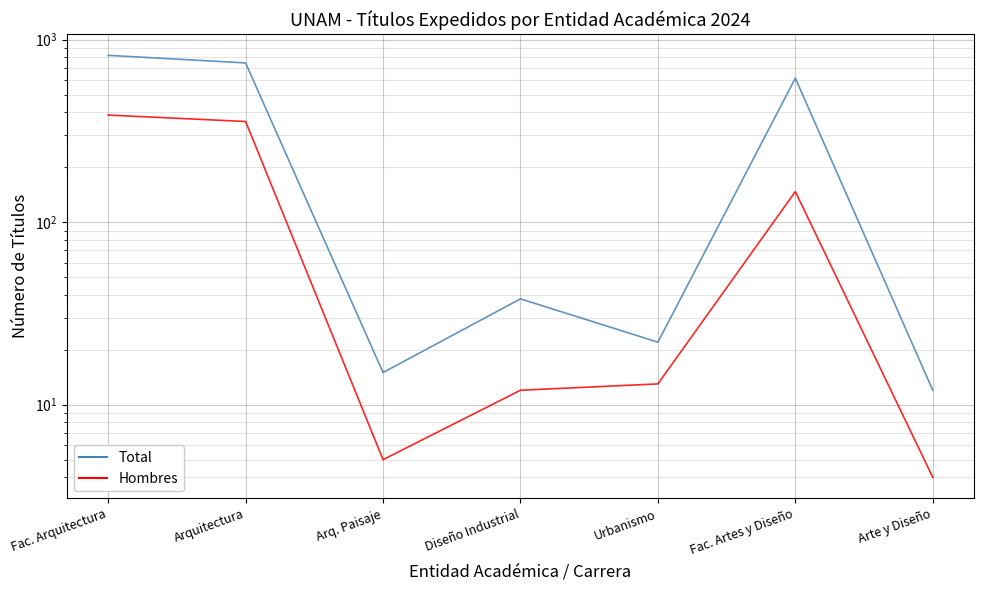

What is the total value across all series at Arq. Paisaje?

20